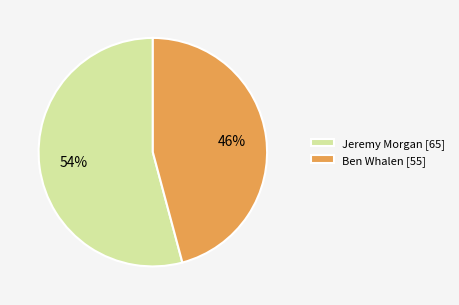

Is there any slice that represents more than half of the pie?

Yes